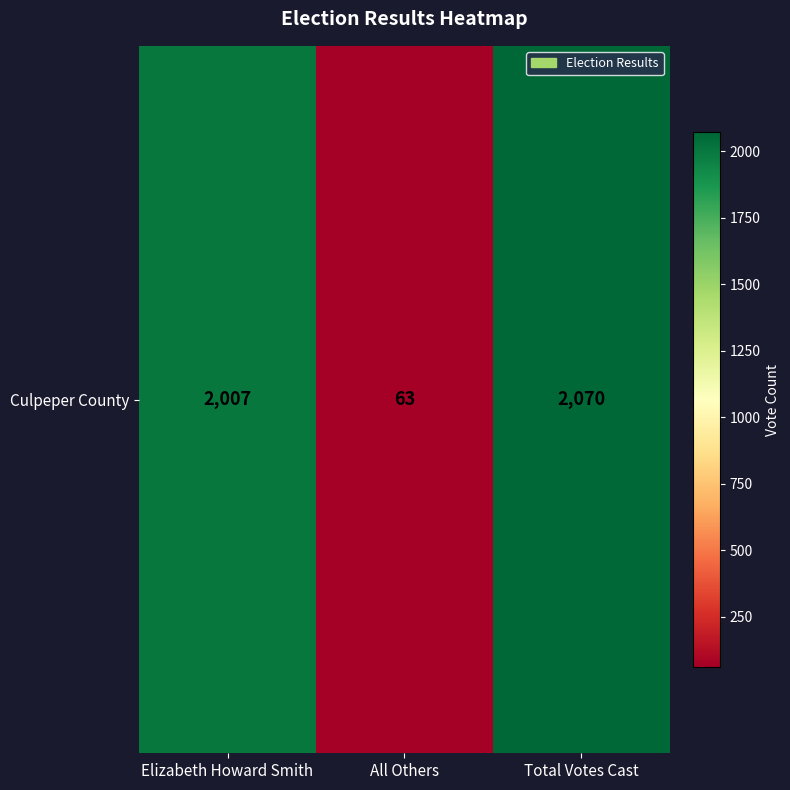

Which has a higher value, Total Votes Cast or Elizabeth Howard Smith?

Total Votes Cast